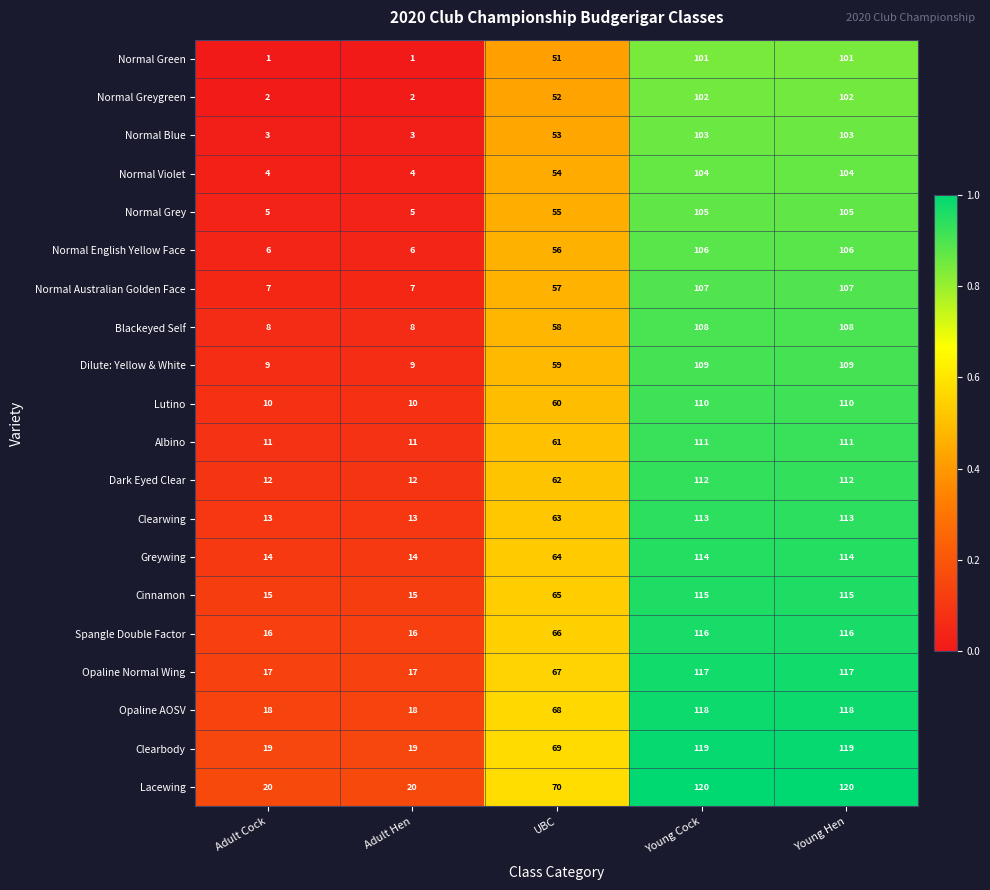

What is the difference between the second highest and second lowest values in the Normal Australian Golden Face series?

100